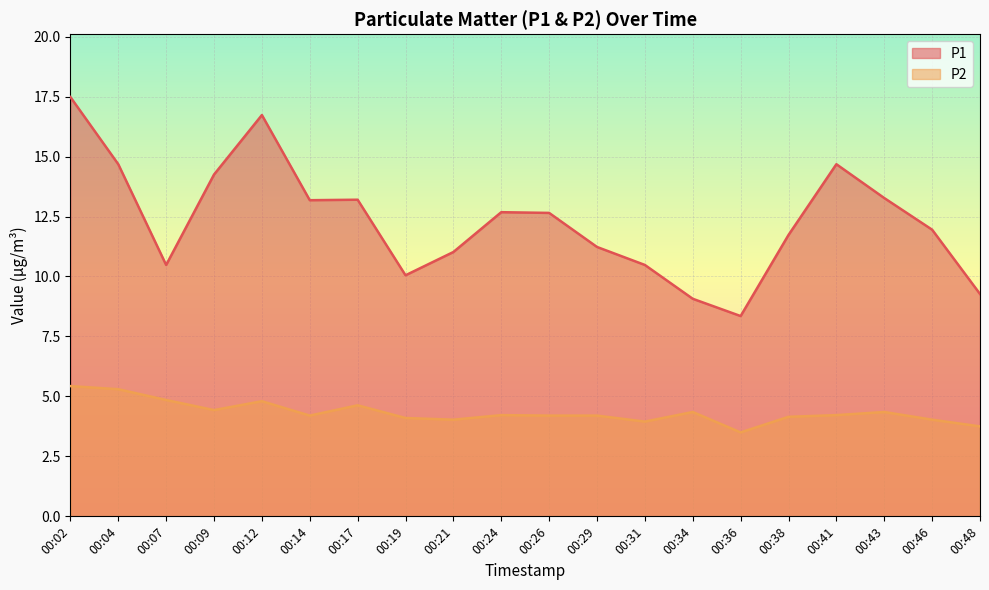

What is the value of the P2 point at the 8th from the left?

4.1